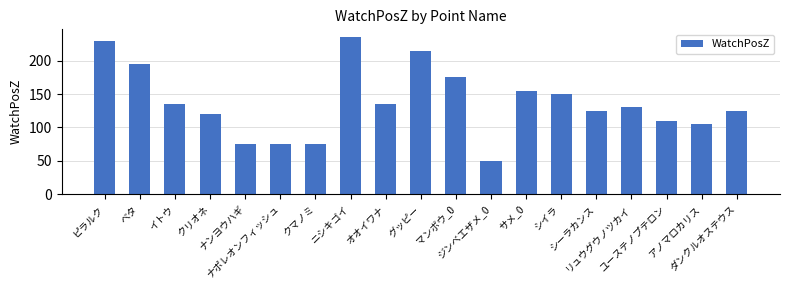

Between ニシキゴイ and シイラ, which is larger?

ニシキゴイ